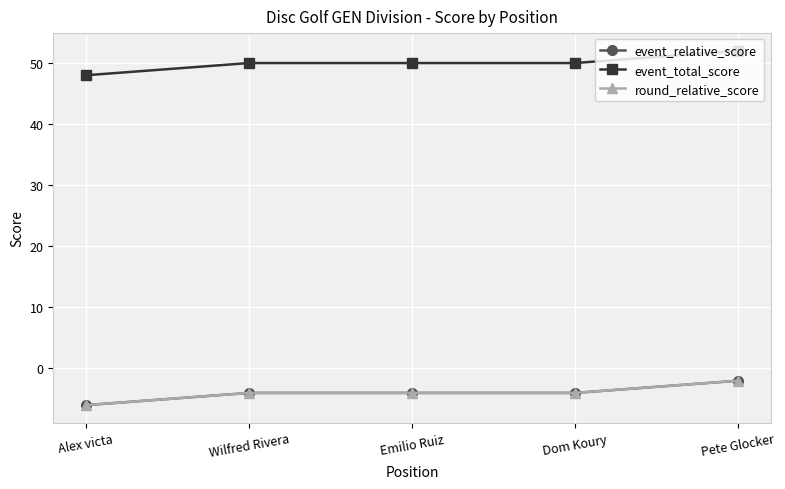

Does the chart have visible grid lines?

Yes